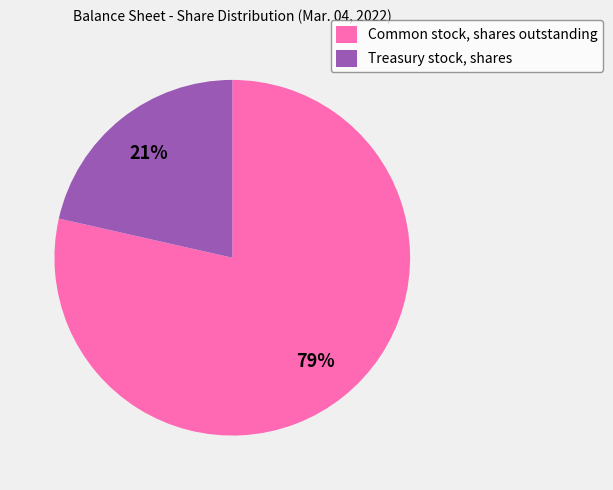

Between Common stock, shares outstanding and Treasury stock, shares, which is larger?

Common stock, shares outstanding